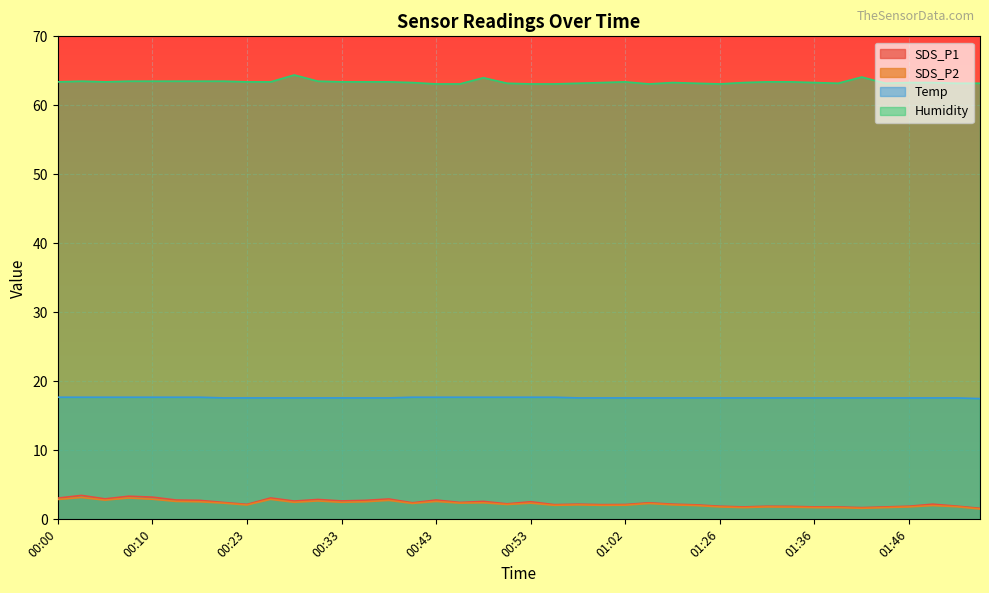

True or false: Humidity and SDS_P1 cross at least once.

False